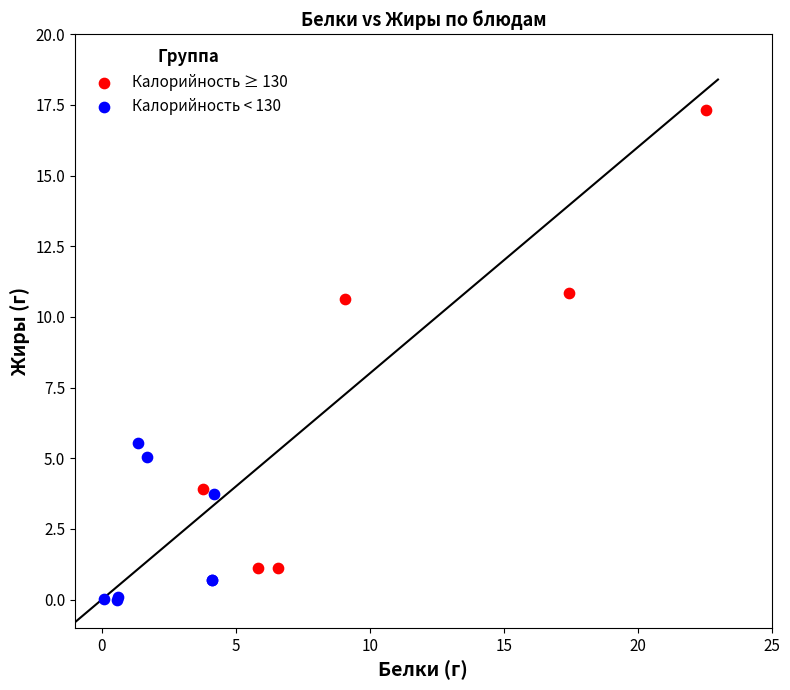

Which series has the largest Y range (max minus min)?

Калорийность ≥ 130